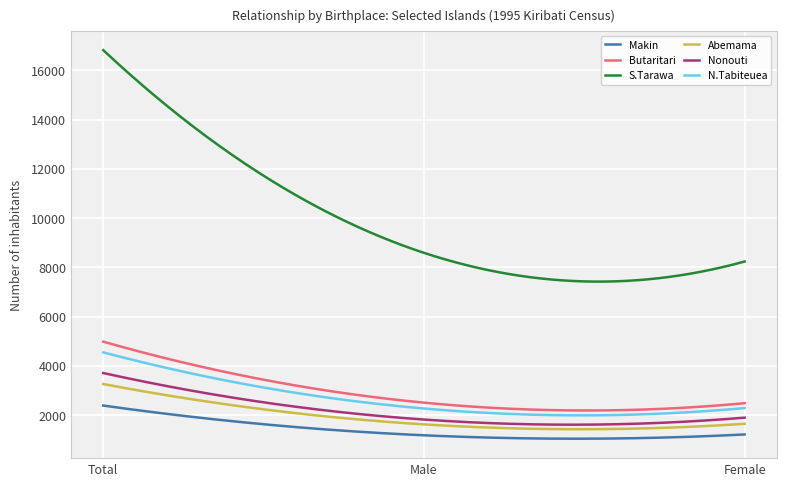

What are all the series names shown in the legend?

Makin, Butaritari, S.Tarawa, Abemama, Nonouti, N.Tabiteuea